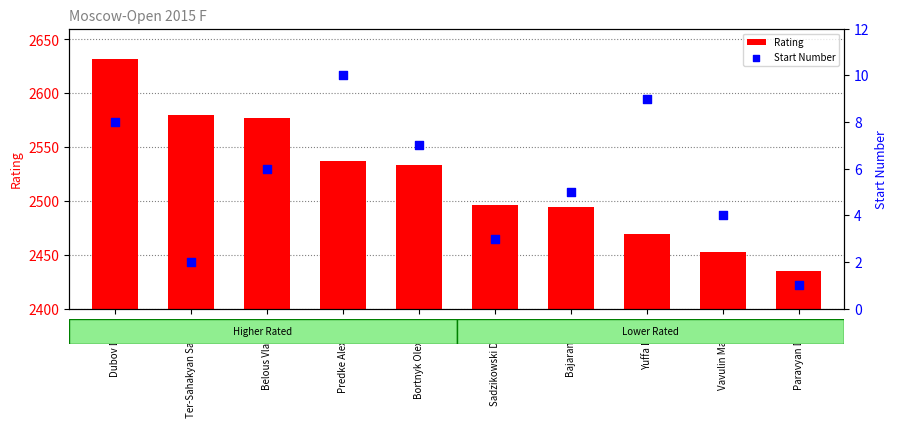

Which series reaches the maximum Y coordinate?

Rating